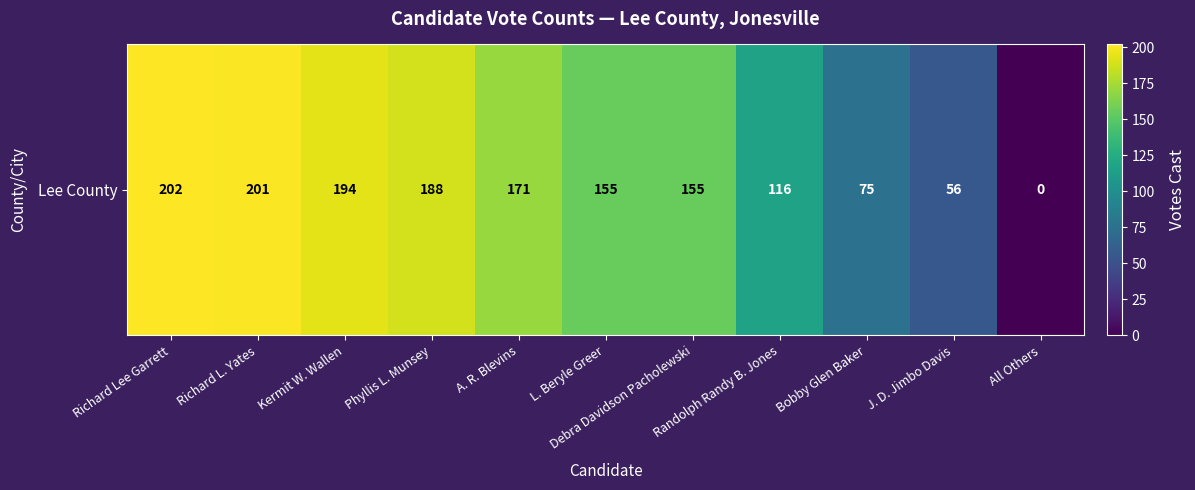

What is the sum of the values at Debra Davidson Pacholewski and Richard Lee Garrett?

357